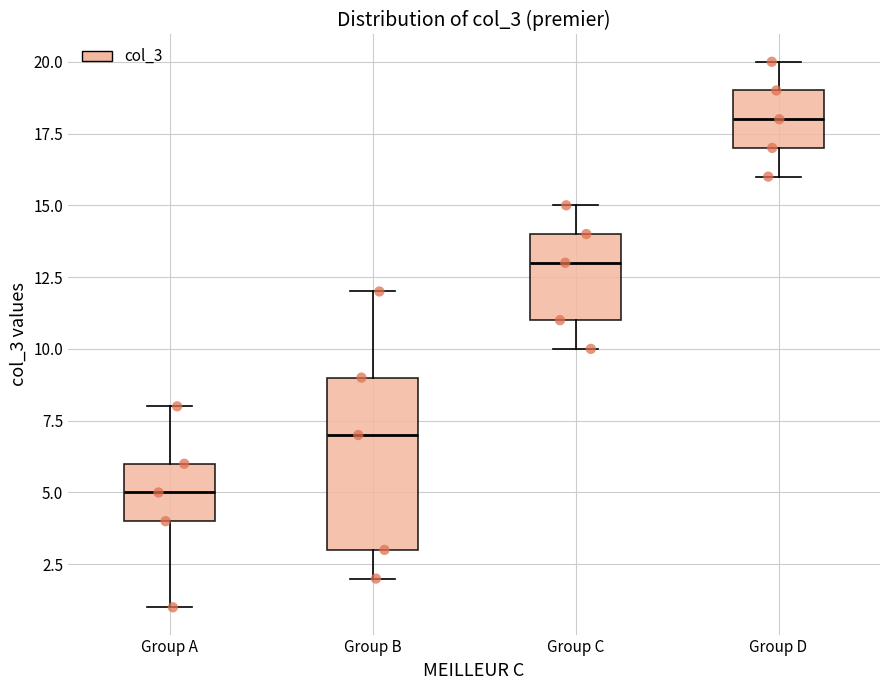

Where does the lower whisker of the box for Group C end on the y-axis? The values are not printed on the chart, so give them approximately, as read against the axis.

10